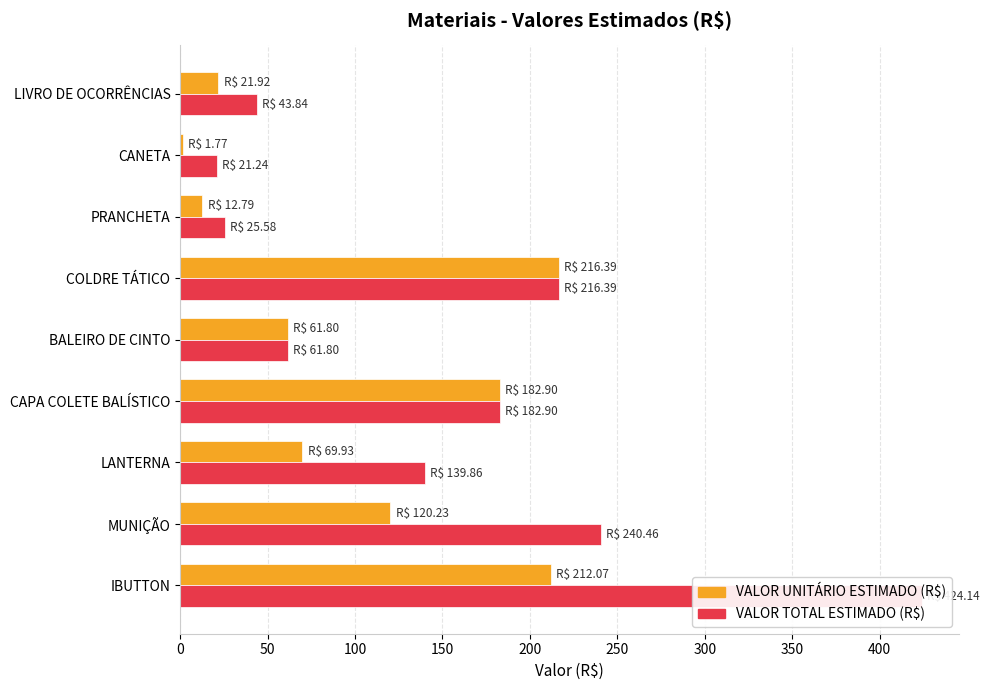

Which series changed the most between COLDRE TÁTICO and MUNIÇÃO?

VALOR UNITÁRIO ESTIMADO (R$)